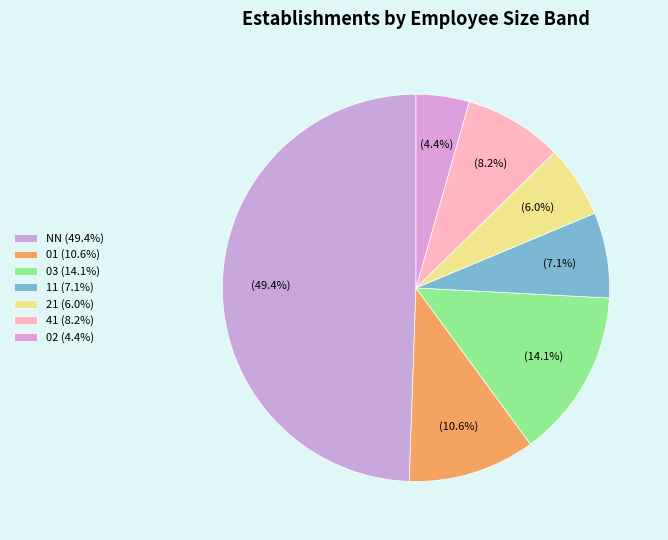

How many slices are in this pie chart?

7